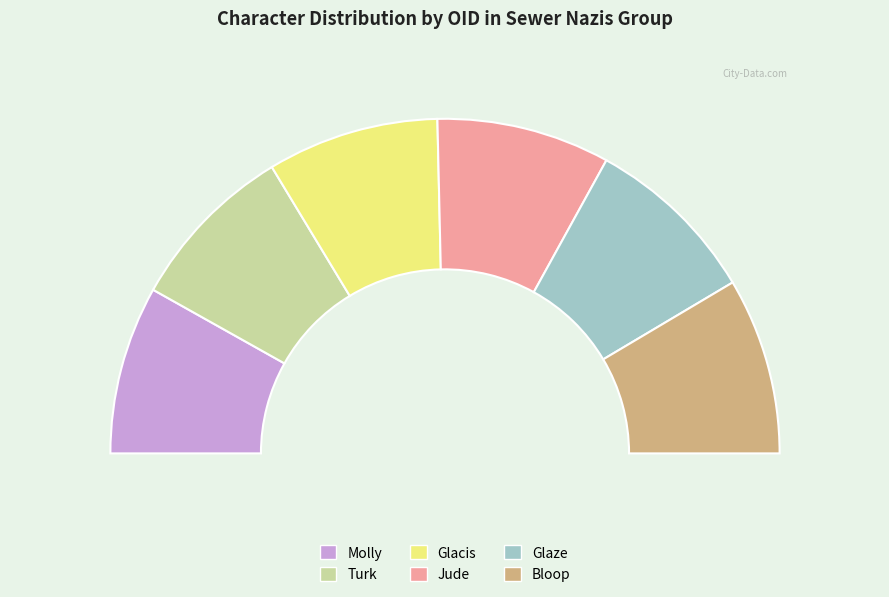

To the nearest percent, what is the average slice percentage?

17%